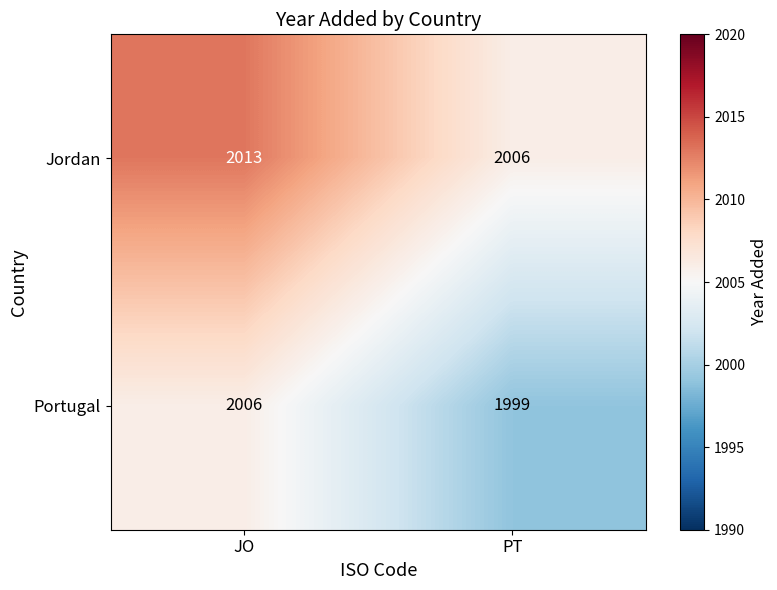

List the series in order of their overall mean, lowest first.

Portugal, Jordan